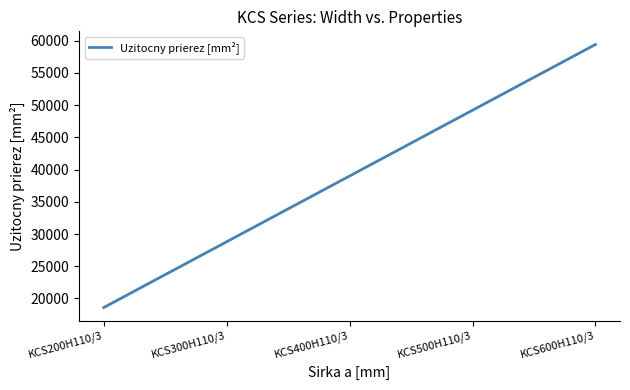

Reading left to right, what are all the values shown in this chart?

18600	28800	39000	49200	59400